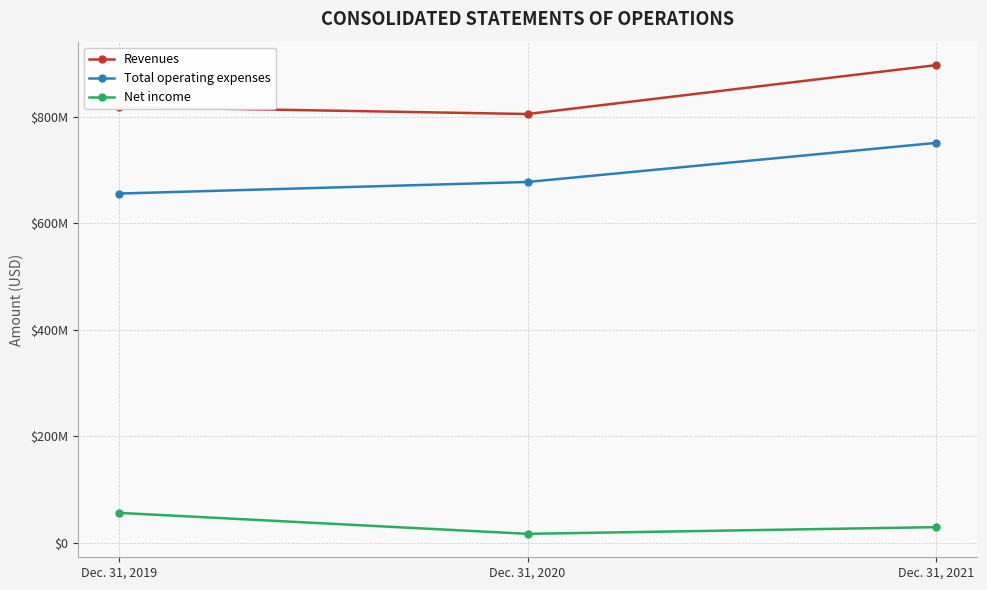

Does the chart have visible grid lines?

Yes